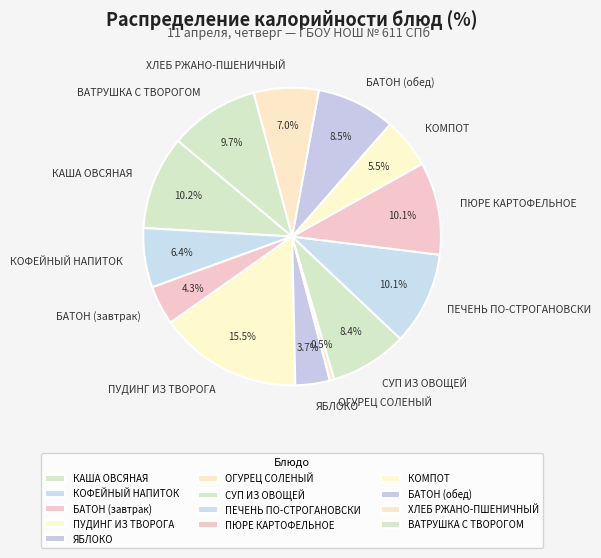

How many slices are in this pie chart?

13